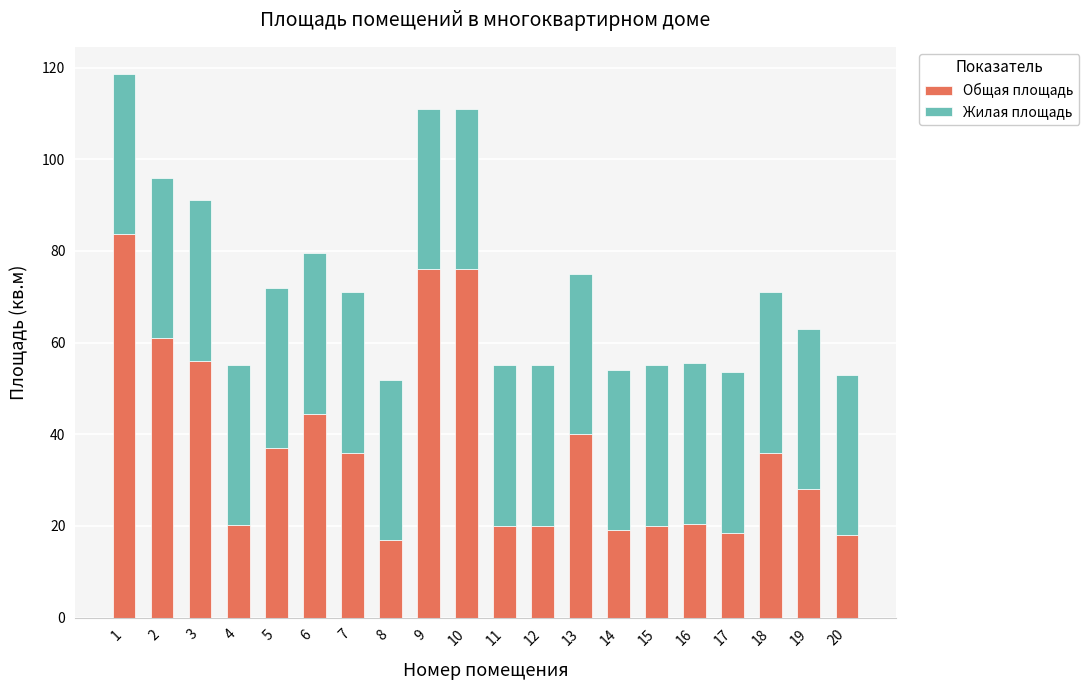

The value of Общая площадь at 7 is 8.3. True or false?

False